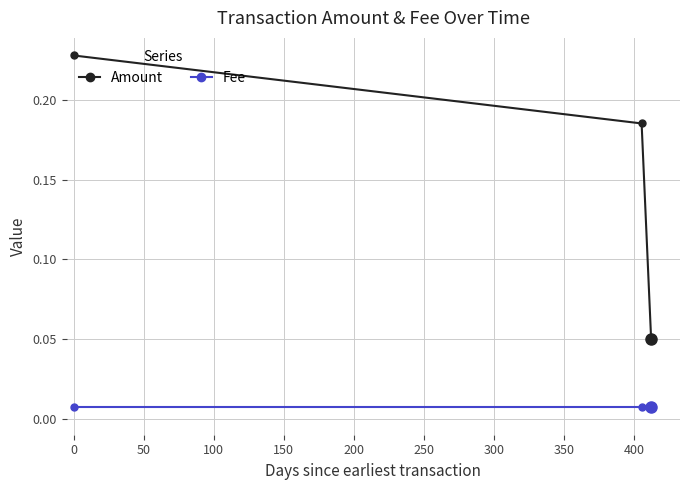

Rank the series by their maximum value, from highest to lowest.

Amount, Fee